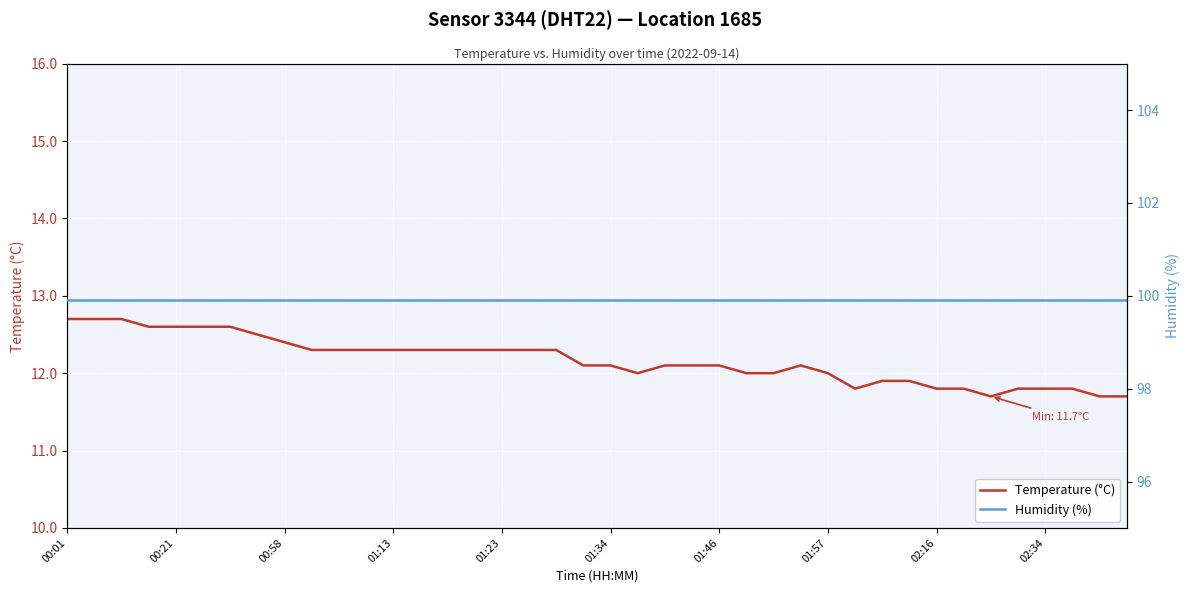

What is the difference between the second highest and second lowest values in the Temperature (°C) series?

1.0